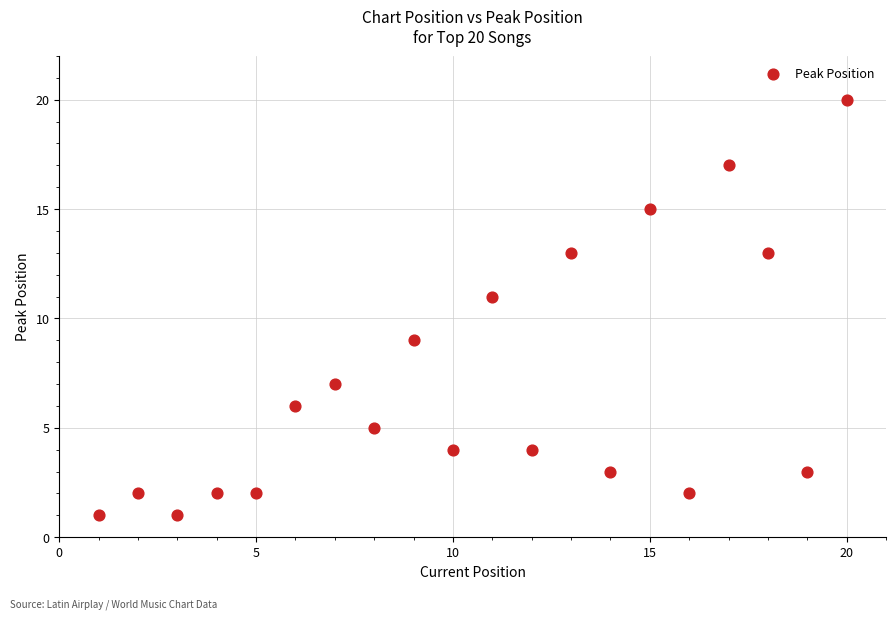

What is the range of X values (max minus min)?

19